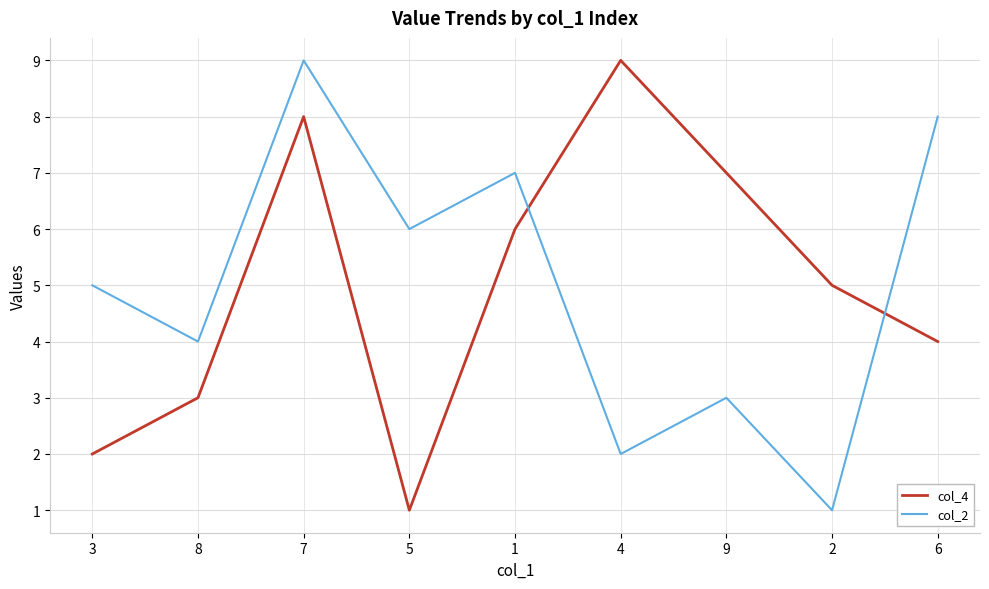

How many lines are shown in the chart?

2